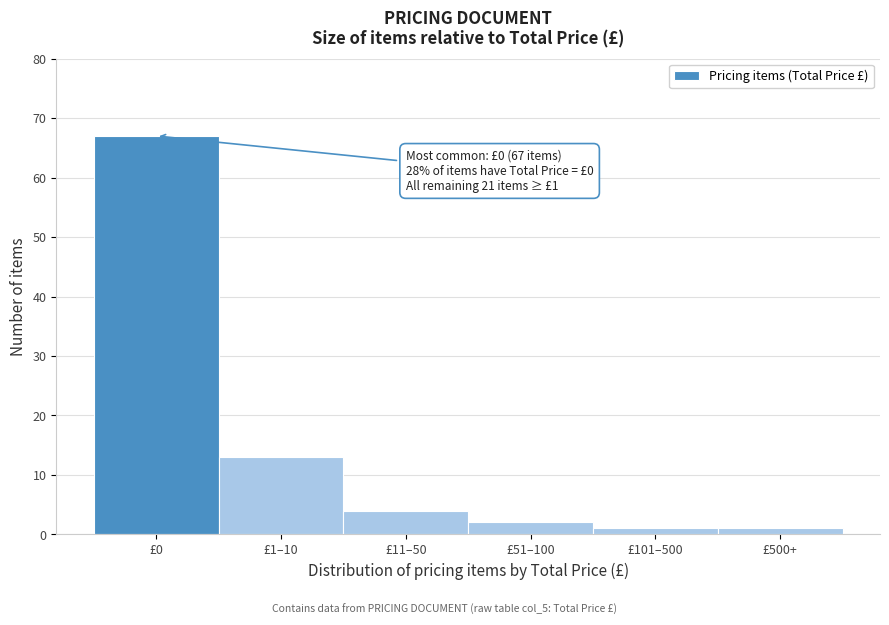

Reading right to left, transcribe all the data shown in this chart.

1	1	2	4	13	67